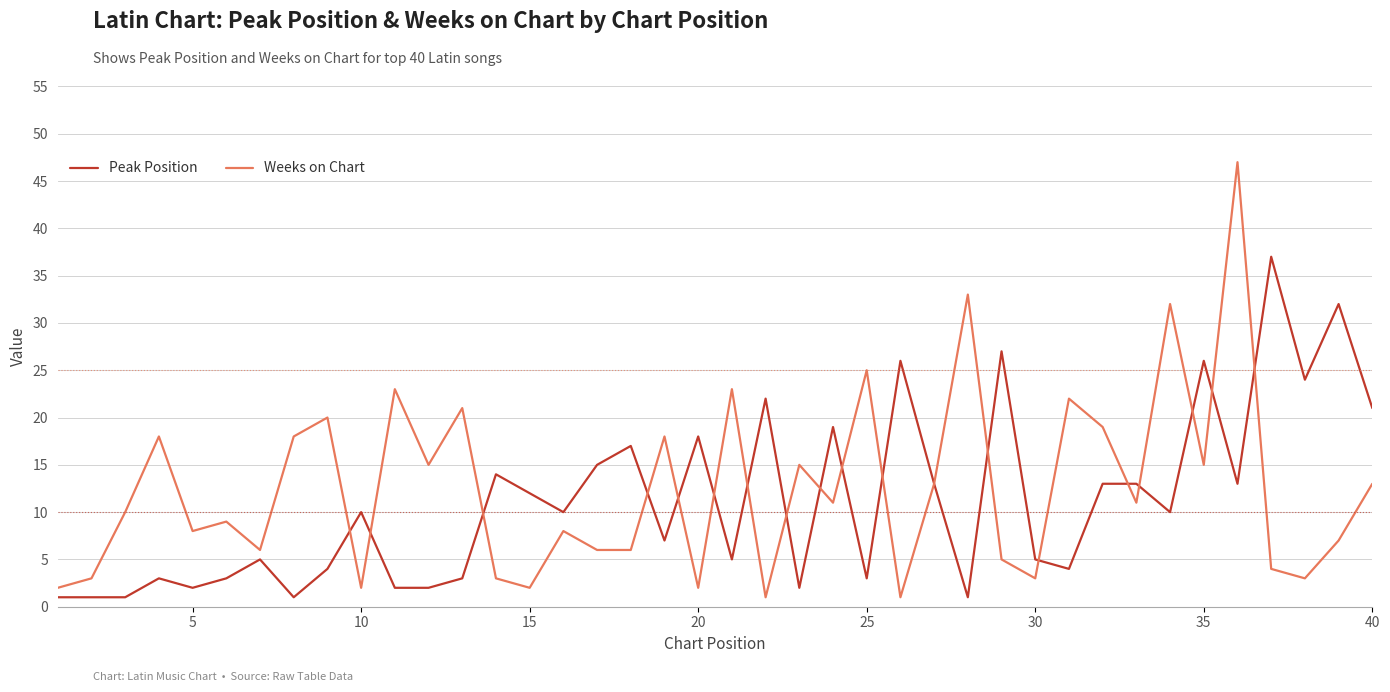

Rank the series by their maximum value, from highest to lowest.

Weeks on Chart, Peak Position